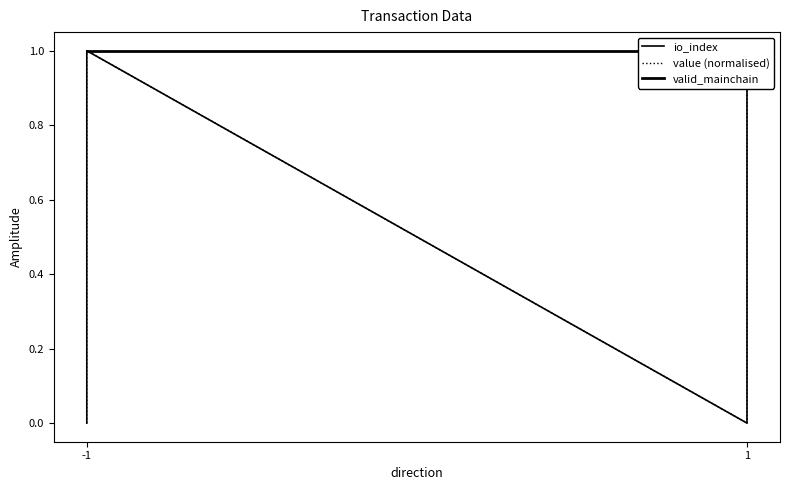

What is the value of the valid_mainchain point at the 1st from the left?

1.0